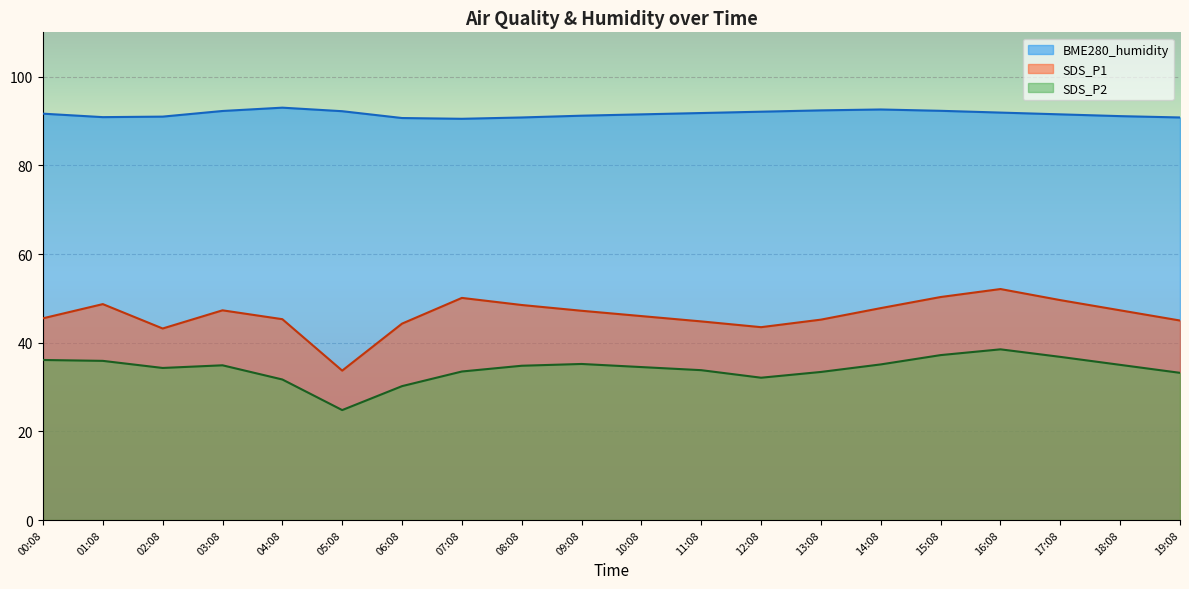

The value of SDS_P2 at 07:08 is 33.5. True or false?

True